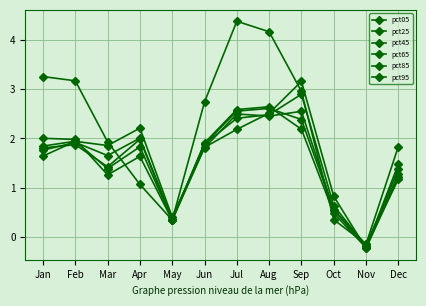

Does the chart have visible grid lines?

Yes